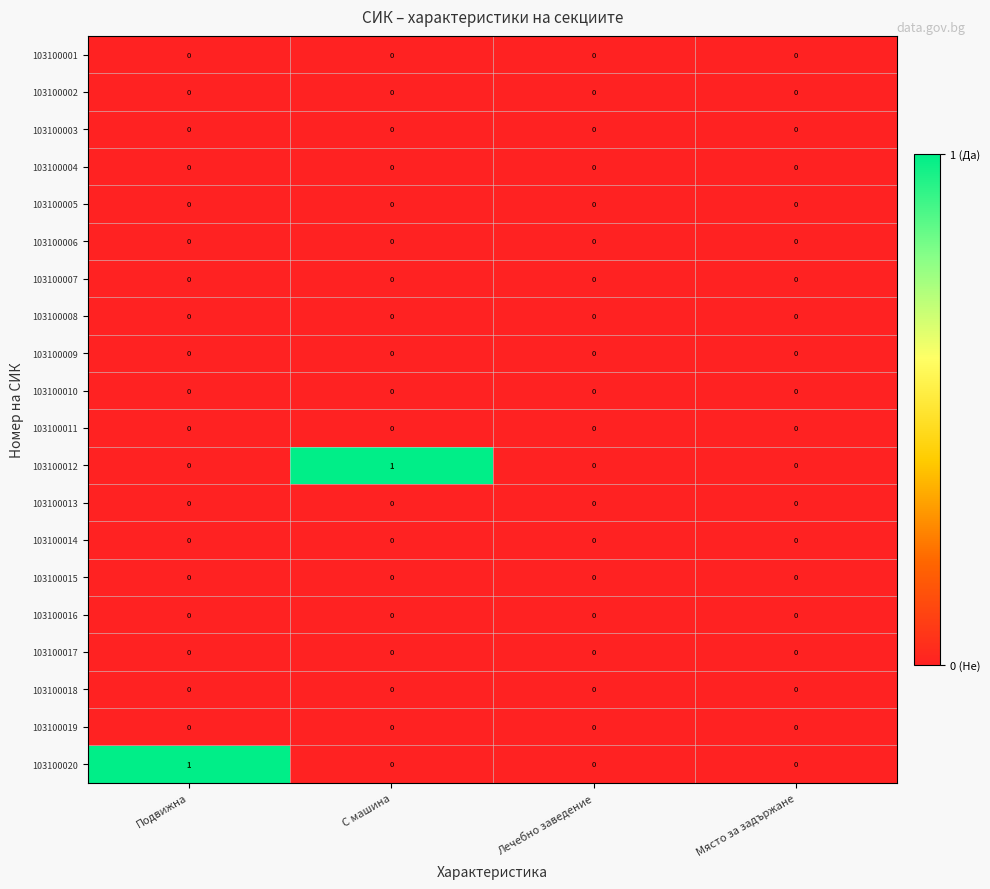

The value of 103100015 at Място за задържане is 0. True or false?

True